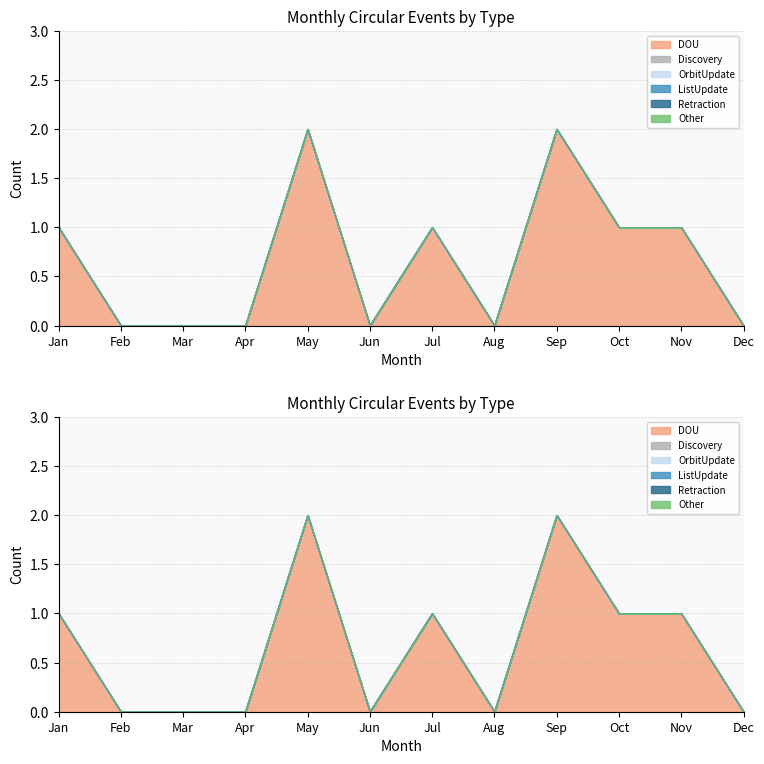

Reading left to right, what are all the values shown in this chart?

DOU: 1	0	0	0	2	0	1	0	2	1	1	0
Discovery: 0	0	0	0	0	0	0	0	0	0	0	0
OrbitUpdate: 0	0	0	0	0	0	0	0	0	0	0	0
ListUpdate: 0	0	0	0	0	0	0	0	0	0	0	0
Retraction: 0	0	0	0	0	0	0	0	0	0	0	0
Other: 0	0	0	0	0	0	0	0	0	0	0	0